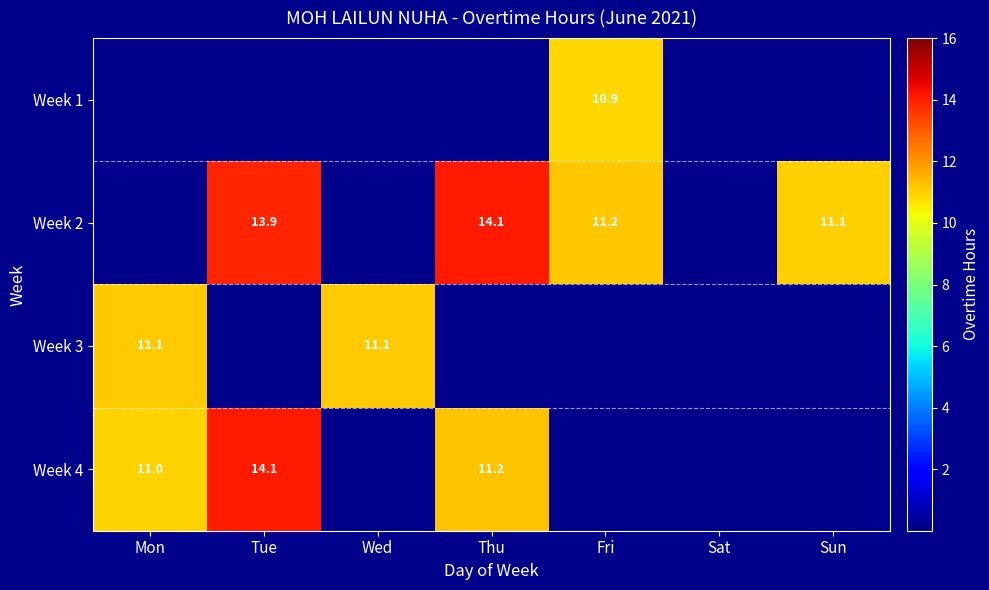

At which category is the sum across all series the highest?

Tue